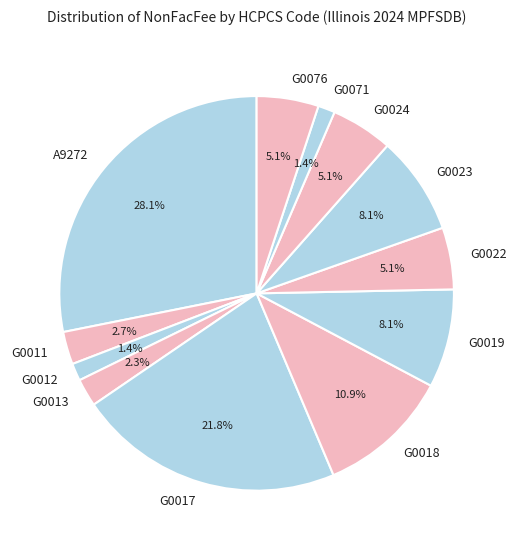

What percentage is NOT represented by G0023?

91.9%